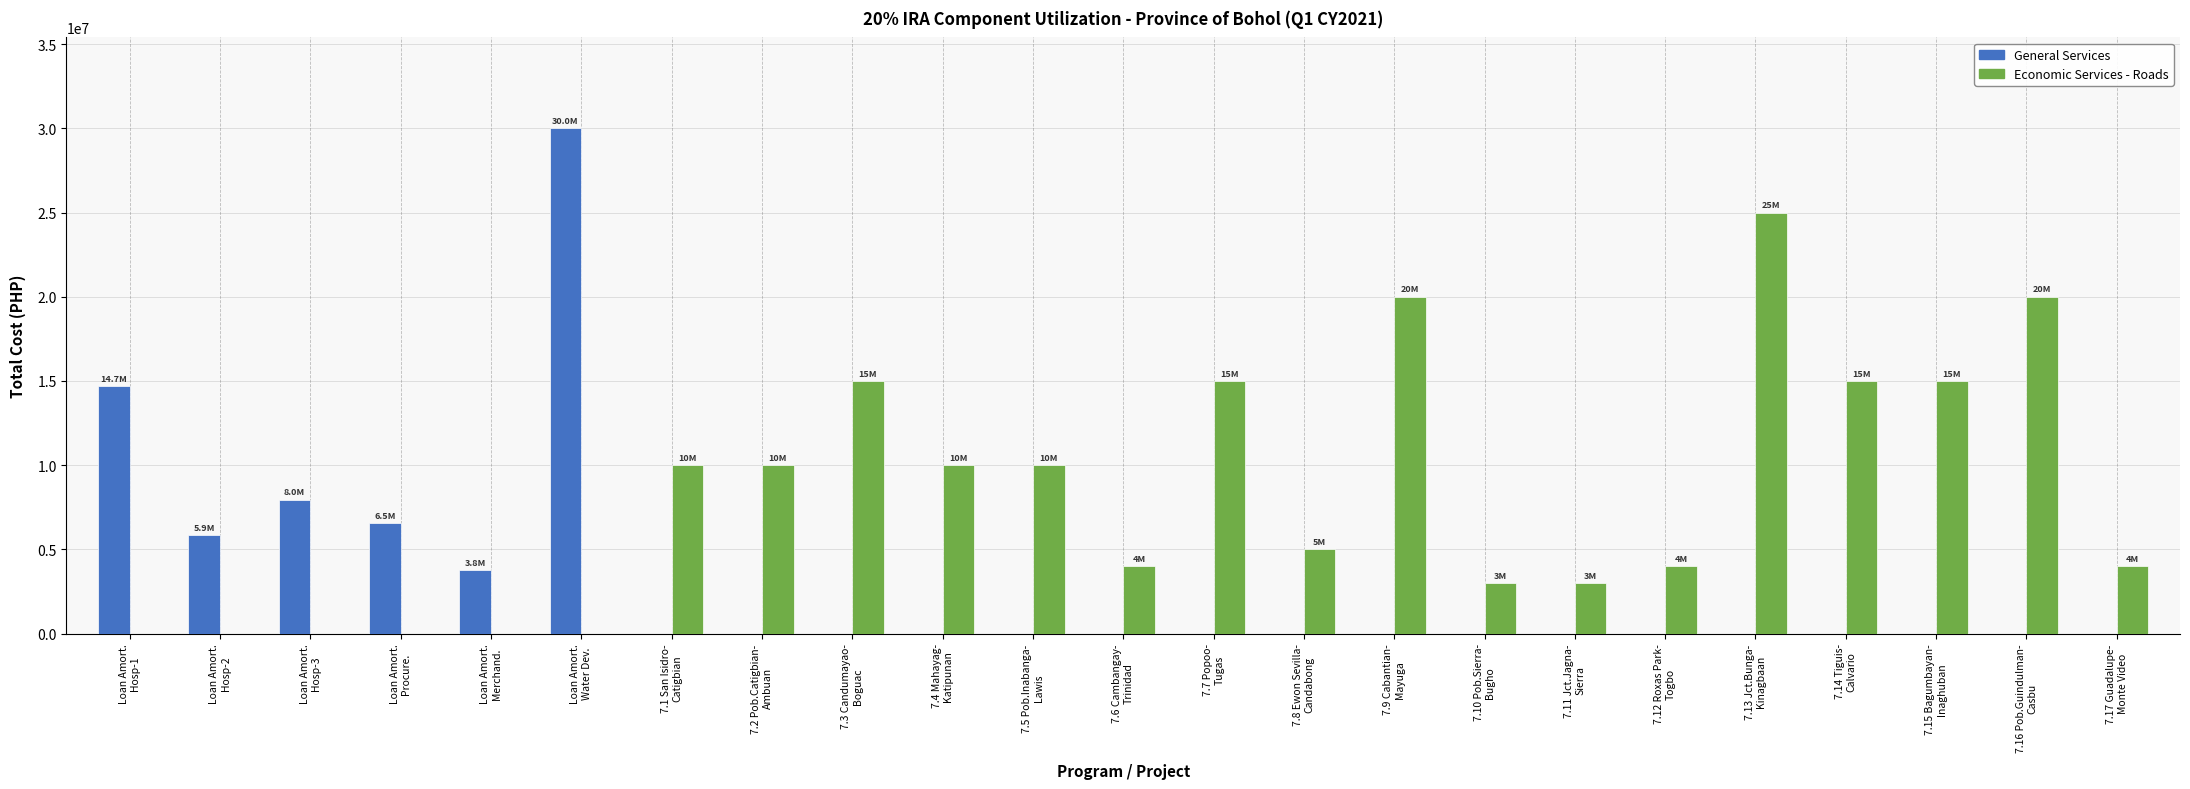

True or false: General Services has a value of 14021770.8 at 7.16 Pob.Guindulman-
Casbu.

False